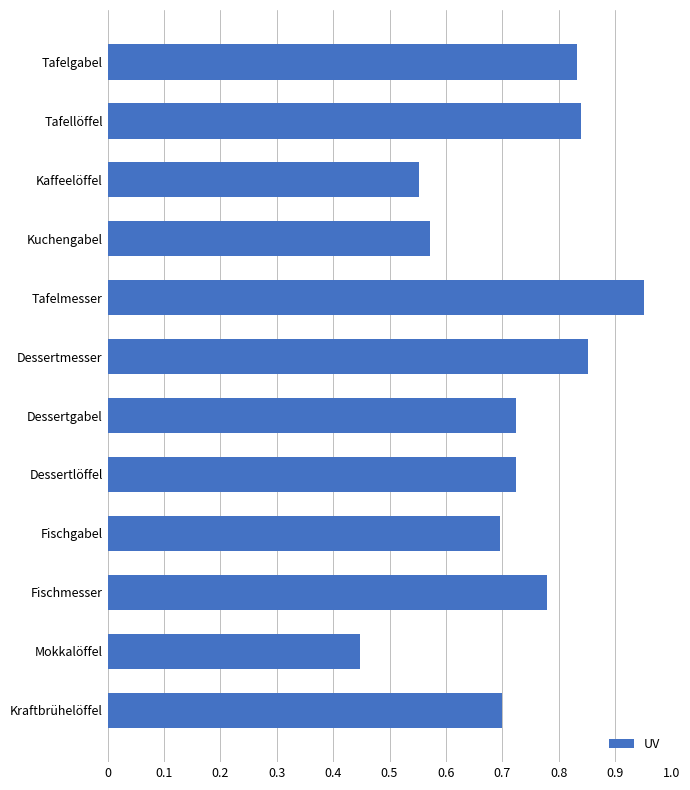

At which label is the value closest to 0?

Mokkalöffel